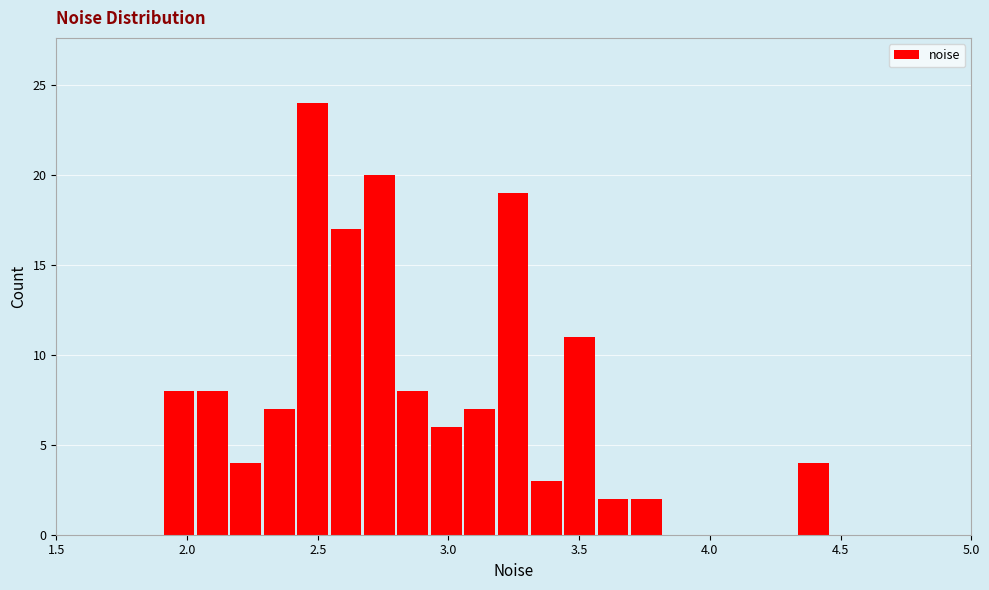

Around what value on the x-axis is the tallest bar? Give the approximate position of its centre, as read against the axis.

2.50